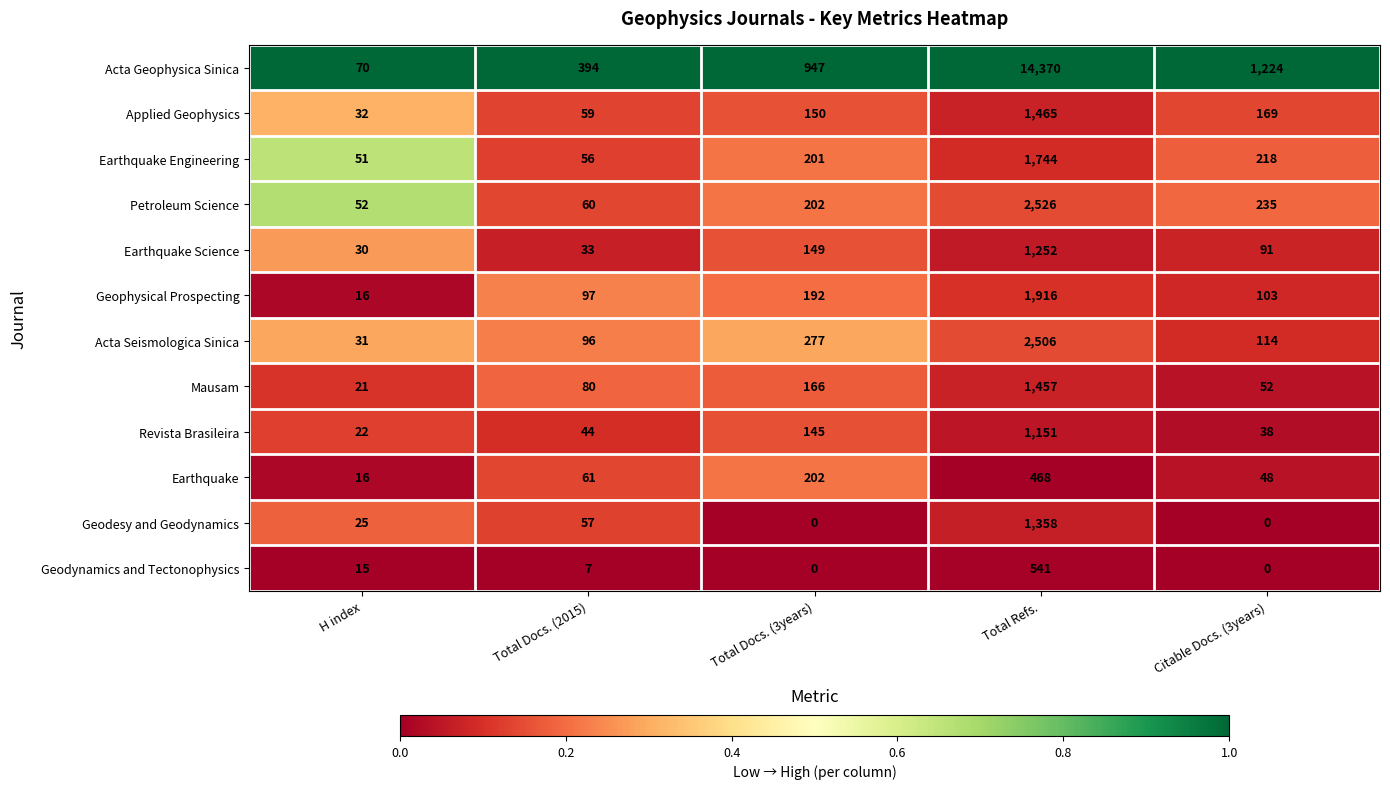

Read the Acta Geophysica Sinica value at Citable Docs. (3years), to the nearest 10.

1220